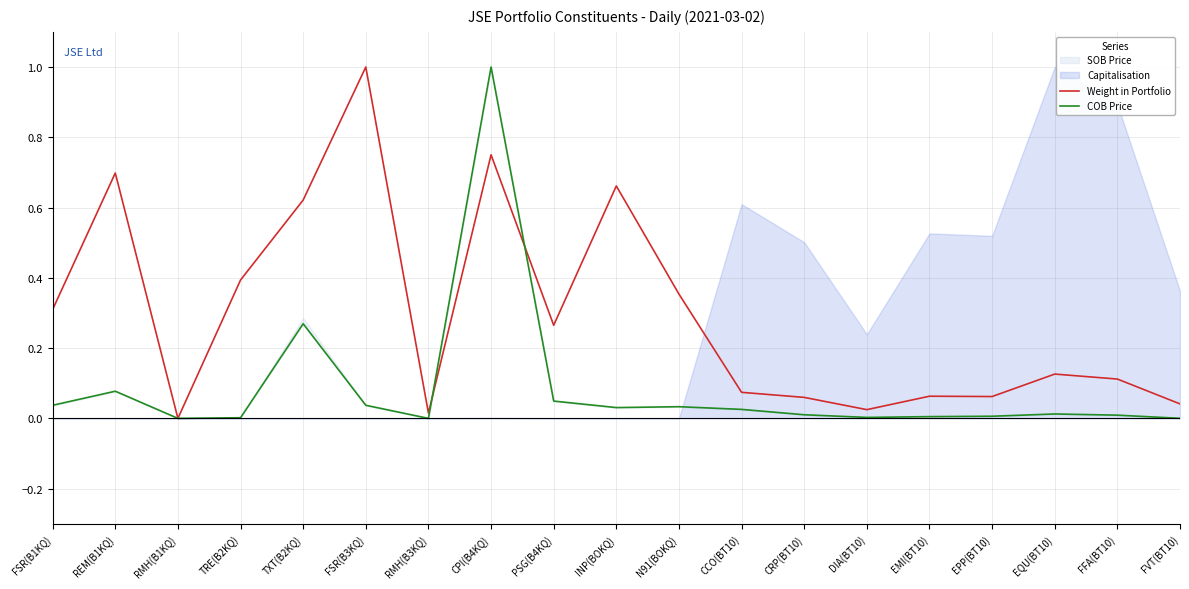

How many times do Weight in Portfolio and COB Price cross each other?

2